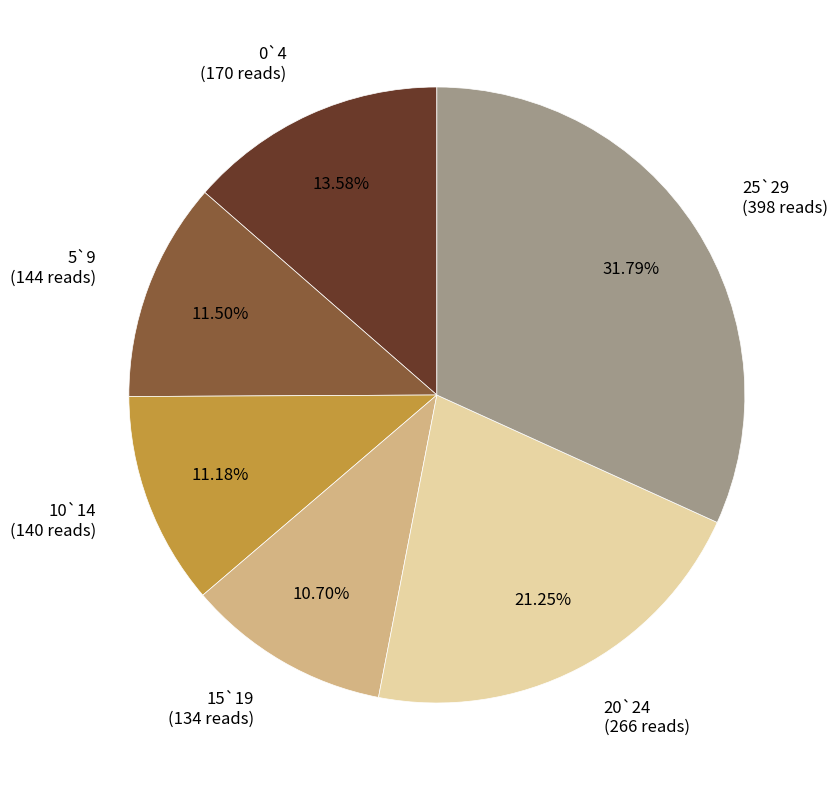

To the nearest percent, what is the combined percentage of 25`29 and 15`19?

42%